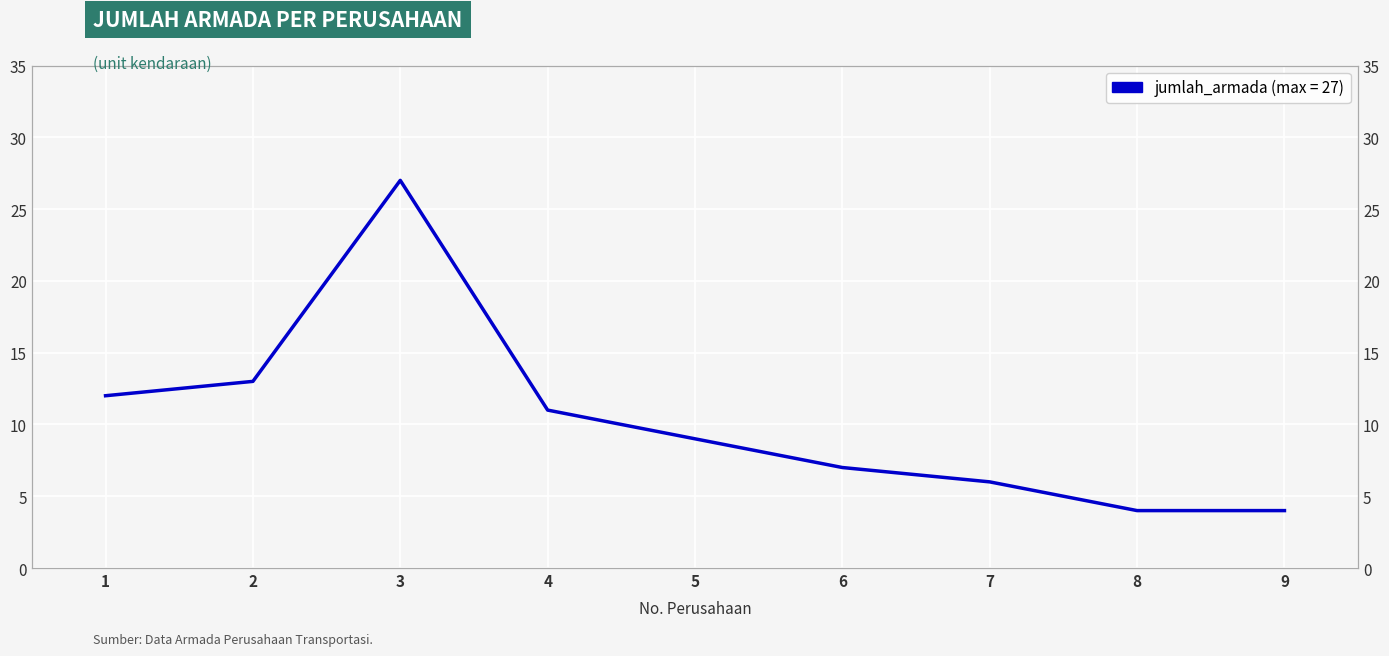

Reading left to right, transcribe all the data shown in this chart.

1=12	2=13	3=27	4=11	5=9	6=7	7=6	8=4	9=4